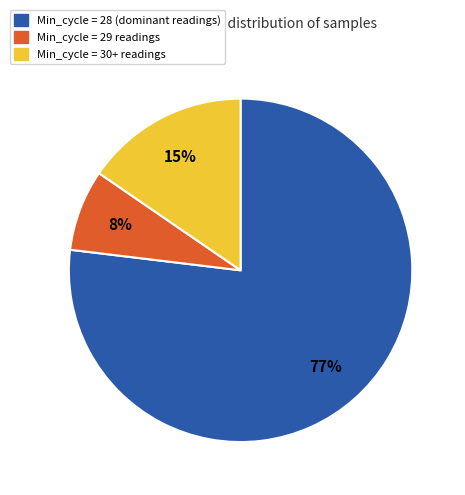

Is there a majority slice in this chart?

Yes